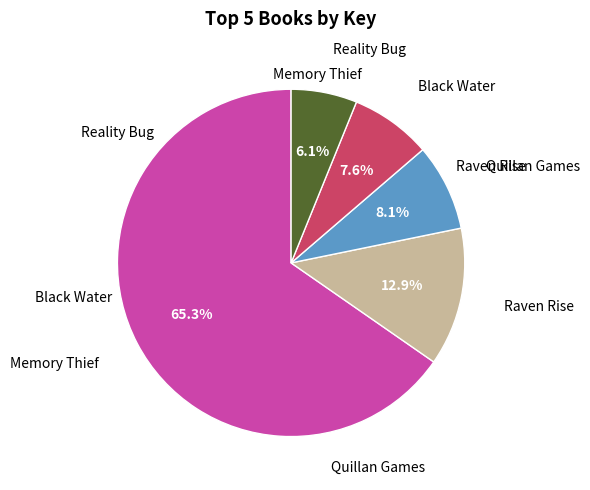

How many slices are in this pie chart?

5